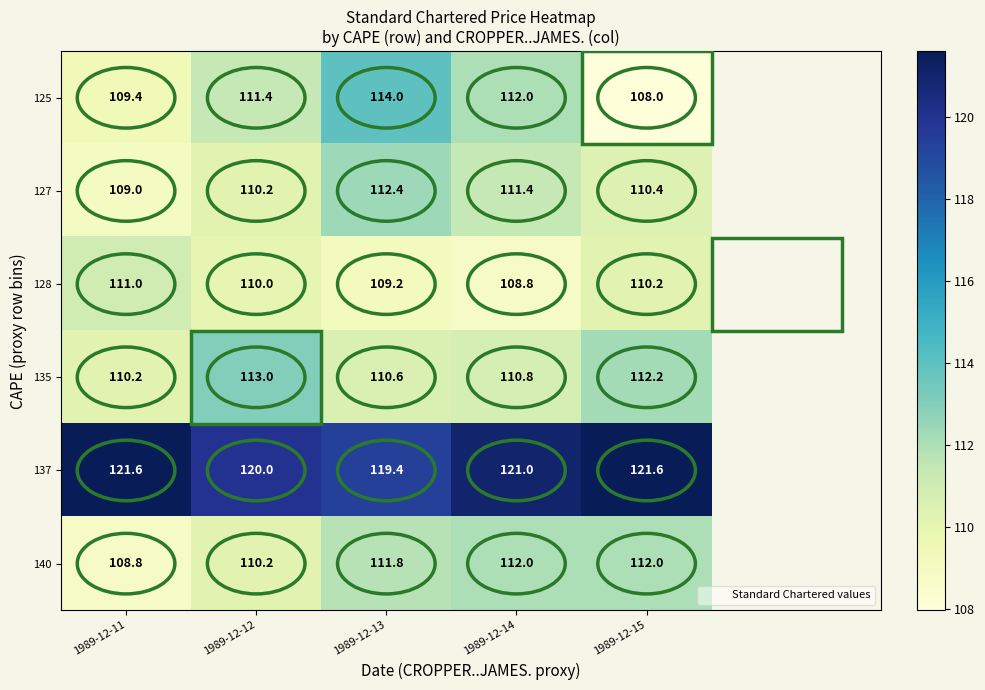

What is the difference between the second highest and second lowest values in the 127 series?

1.2